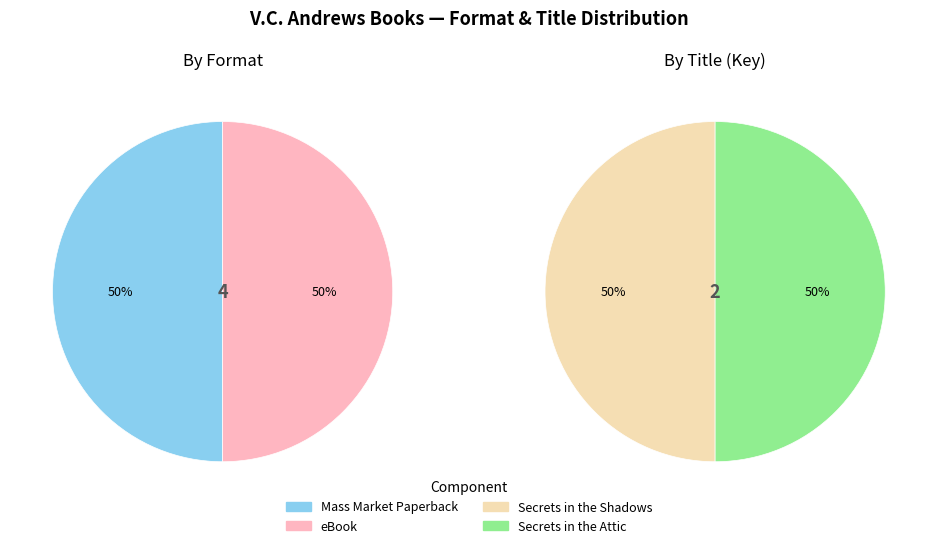

Between Secrets in the Attic and Secrets in the Shadows, which is larger?

Secrets in the Shadows